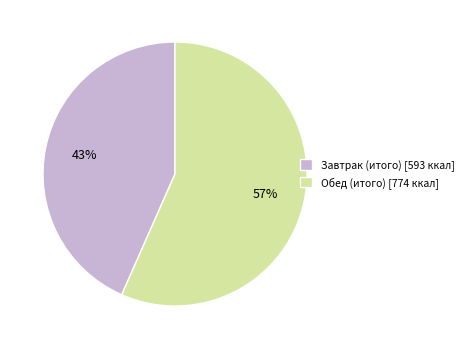

Is the sum of Обед (итого) [774 ккал] and Завтрак (итого) [593 ккал] greater than half?

Yes